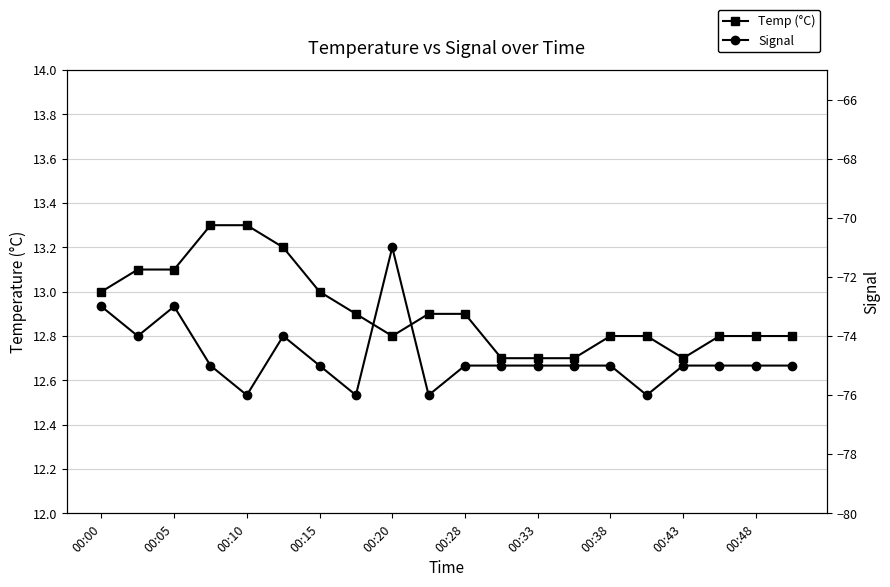

Rank the series at 11 from highest to lowest value.

Temp (°C), Signal